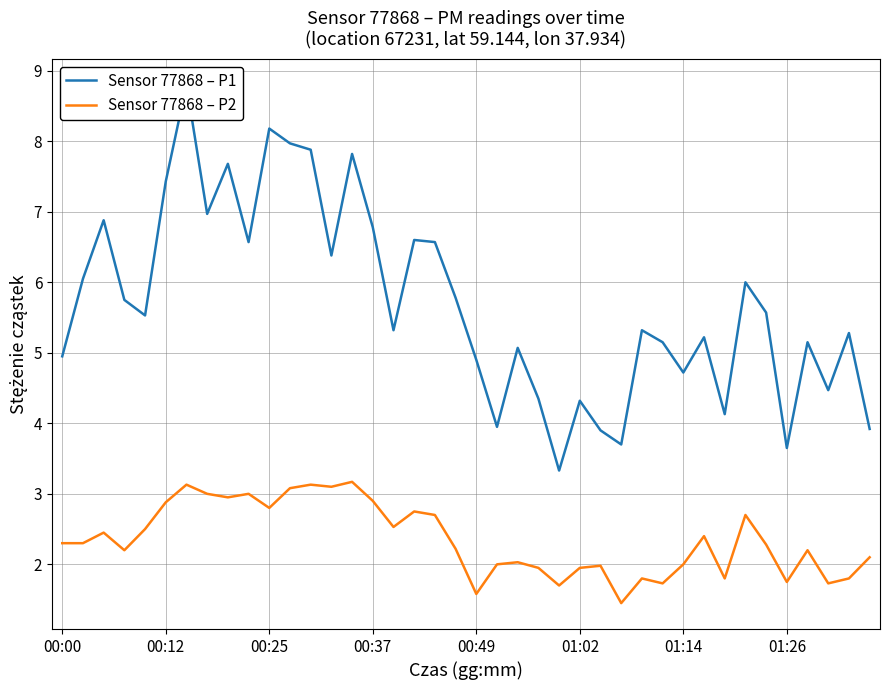

What are all the series names shown in the legend?

Sensor 77868 – P1, Sensor 77868 – P2